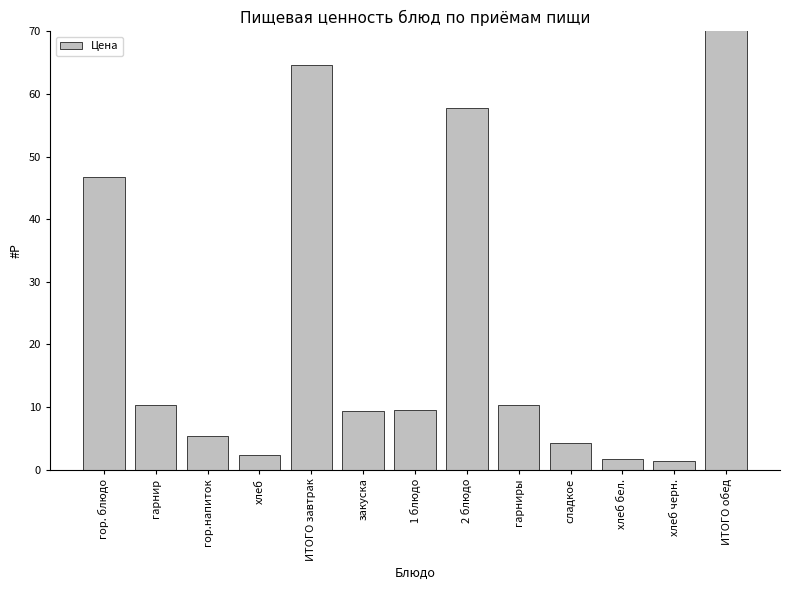

How many bars are there in total?

13